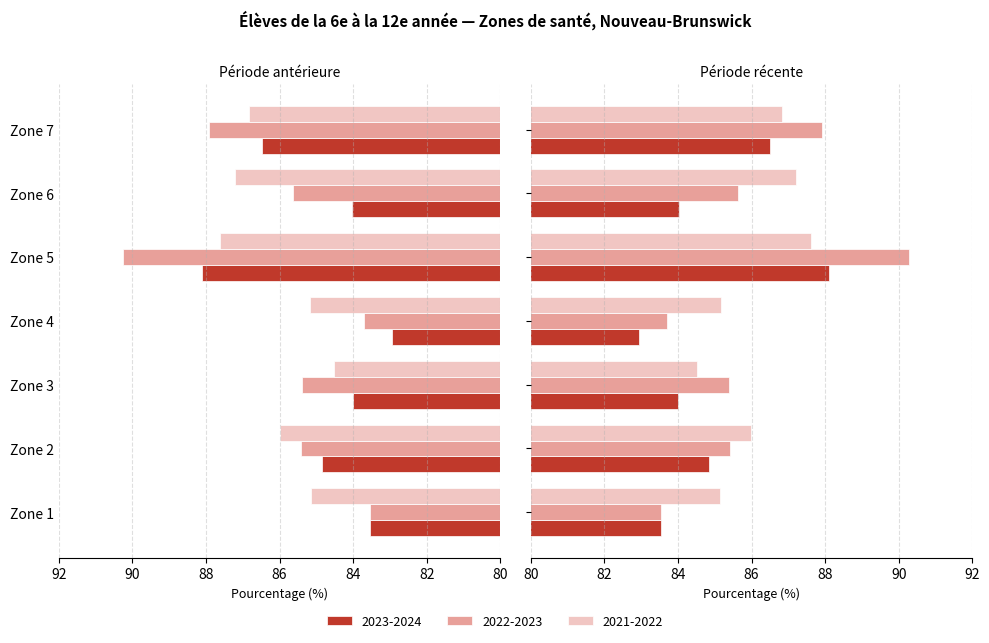

How many distinct data groups are displayed?

3